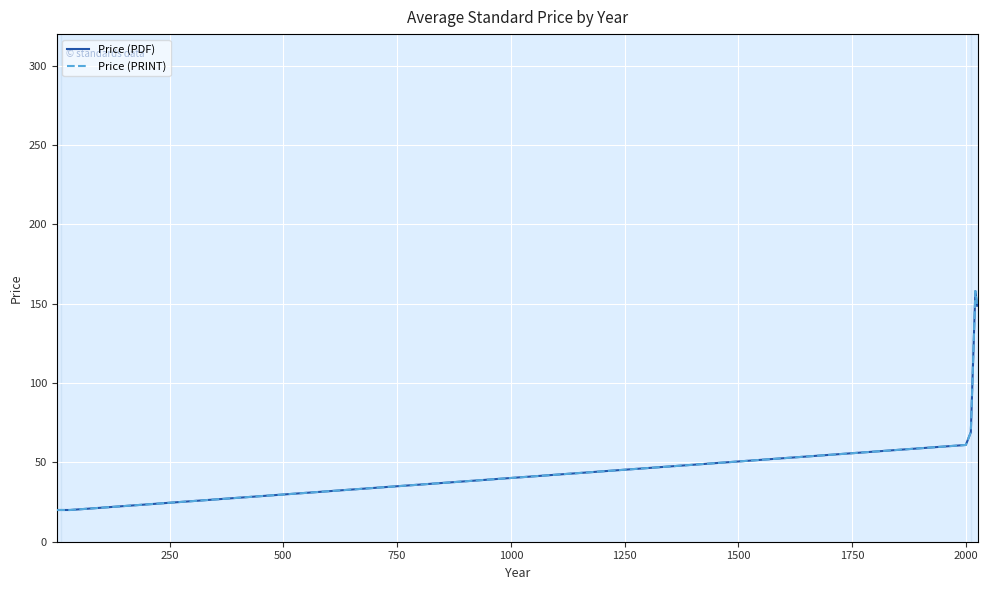

Rank the series by their maximum value, from highest to lowest.

Price (PDF), Price (PRINT)